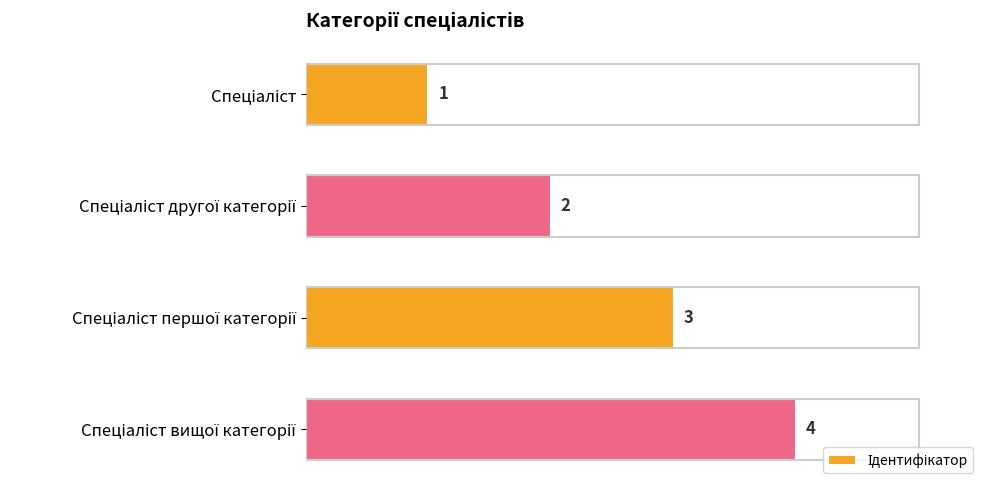

What is the greatest value displayed?

4